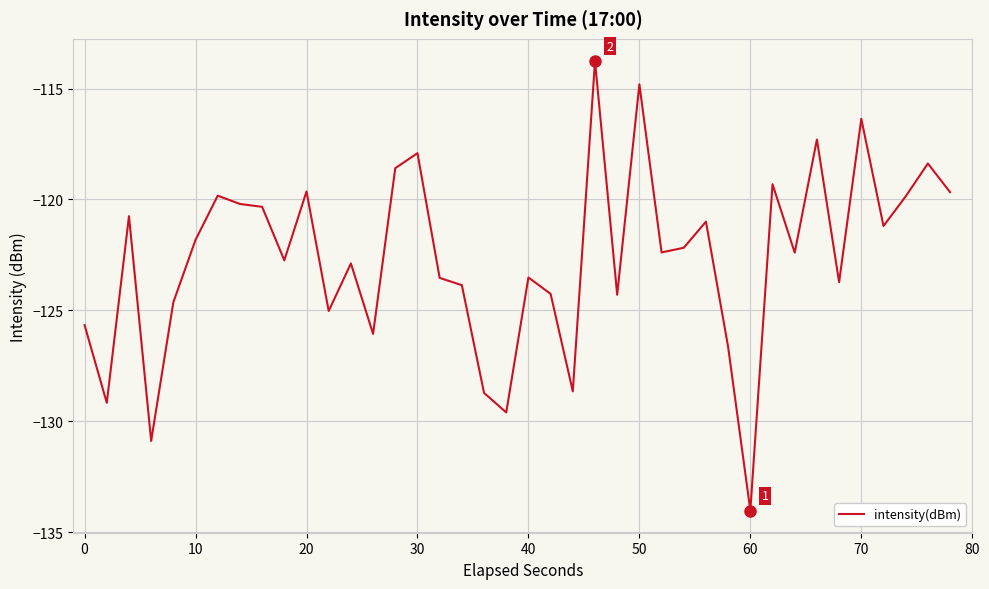

What is the difference between the maximum and minimum values?

20.3